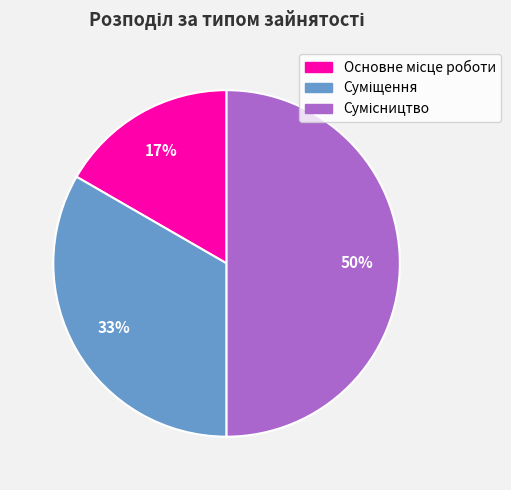

To the nearest percent, what is the difference between the largest and smallest slice percentages?

33%